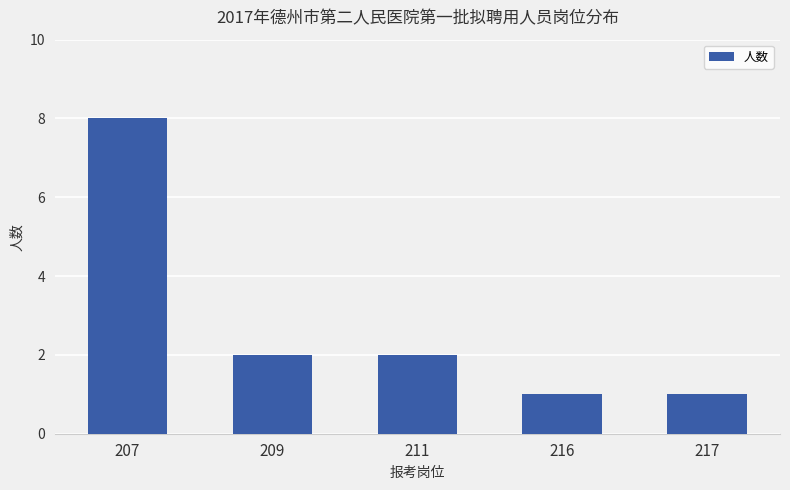

What is the difference between the maximum and second lowest values?

7